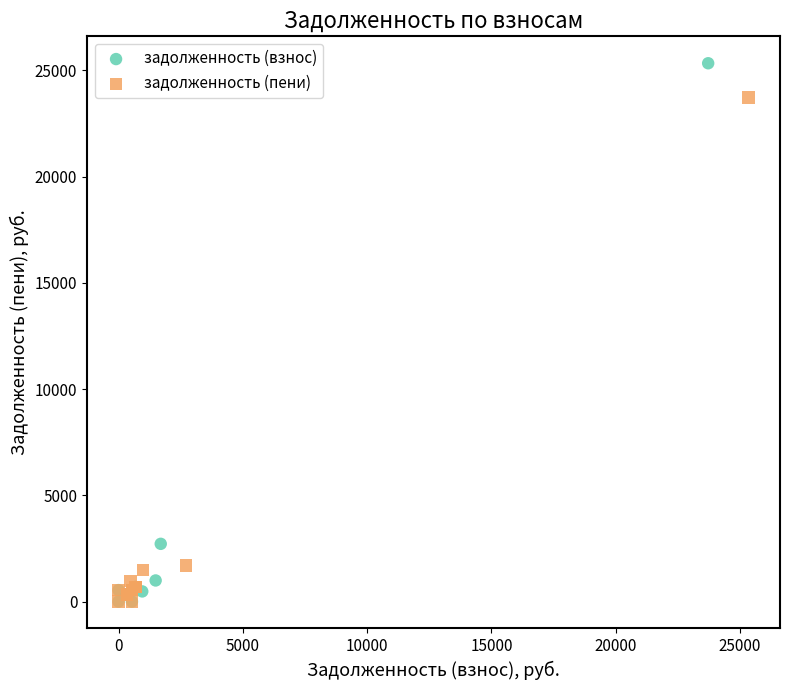

Which series contains the highest Y value?

задолженность (взнос)